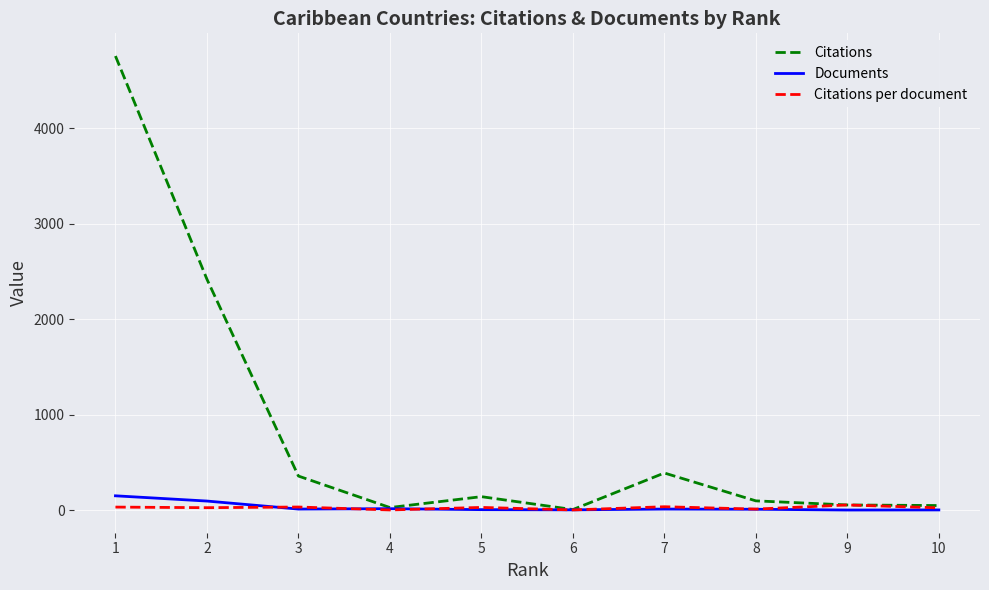

Does the chart have visible grid lines?

Yes